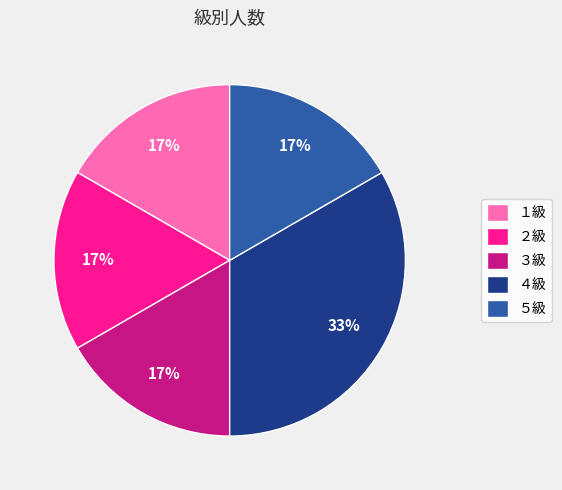

Which slice is the largest?

４級